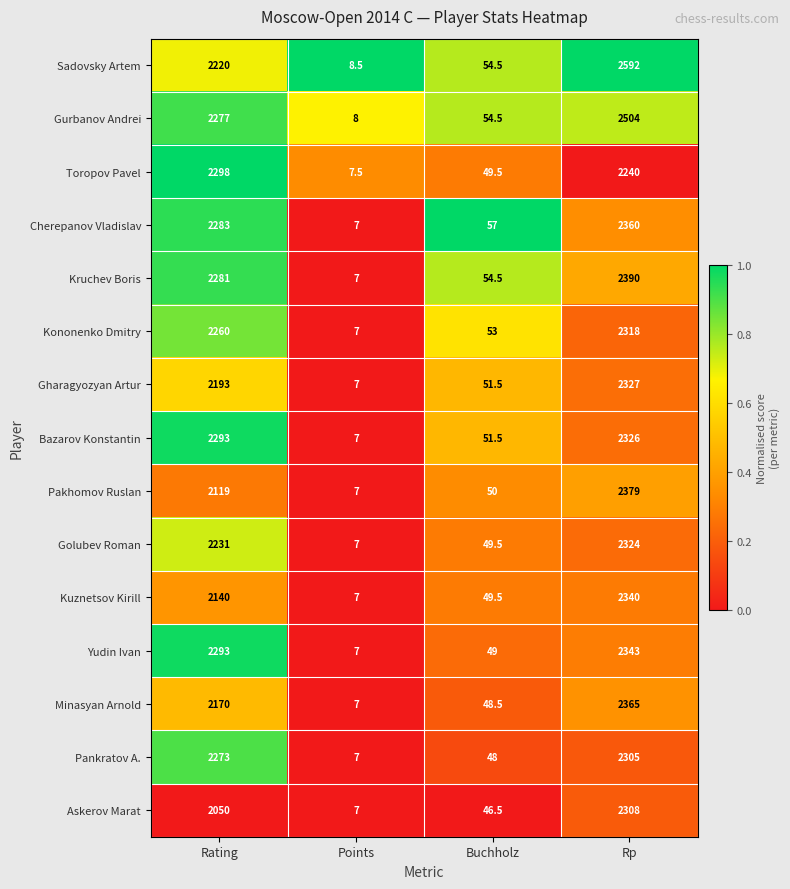

Which series has the largest total across all categories?

Sadovsky Artem